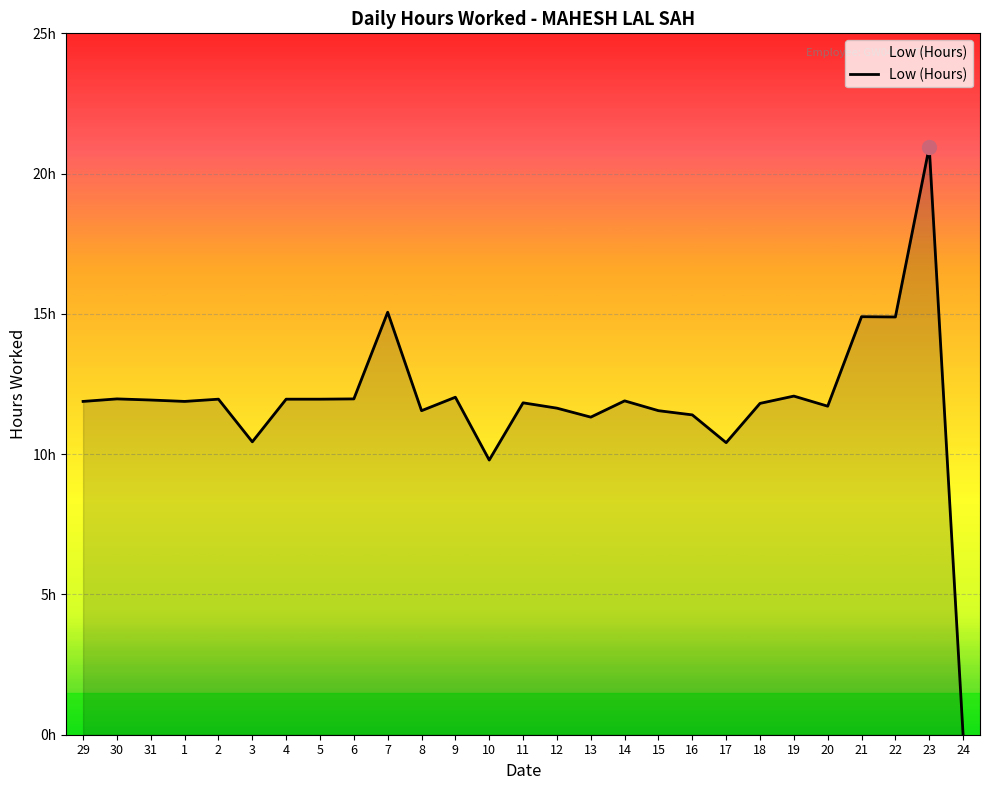

What position from the right is 18?

7